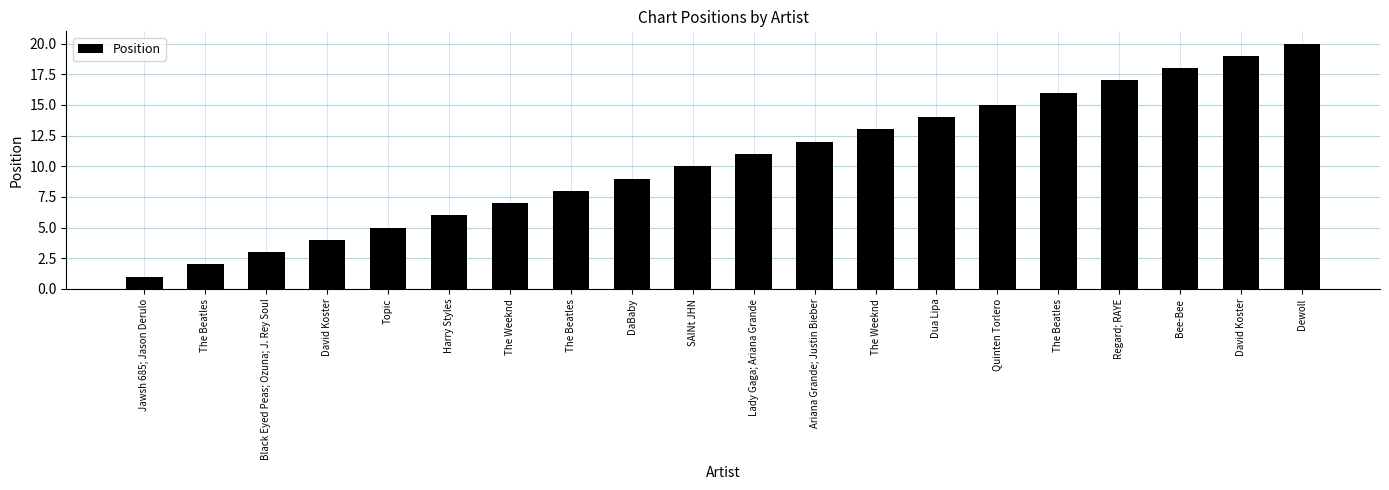

True or false: the data shows 15 at Quinten Torlero.

True